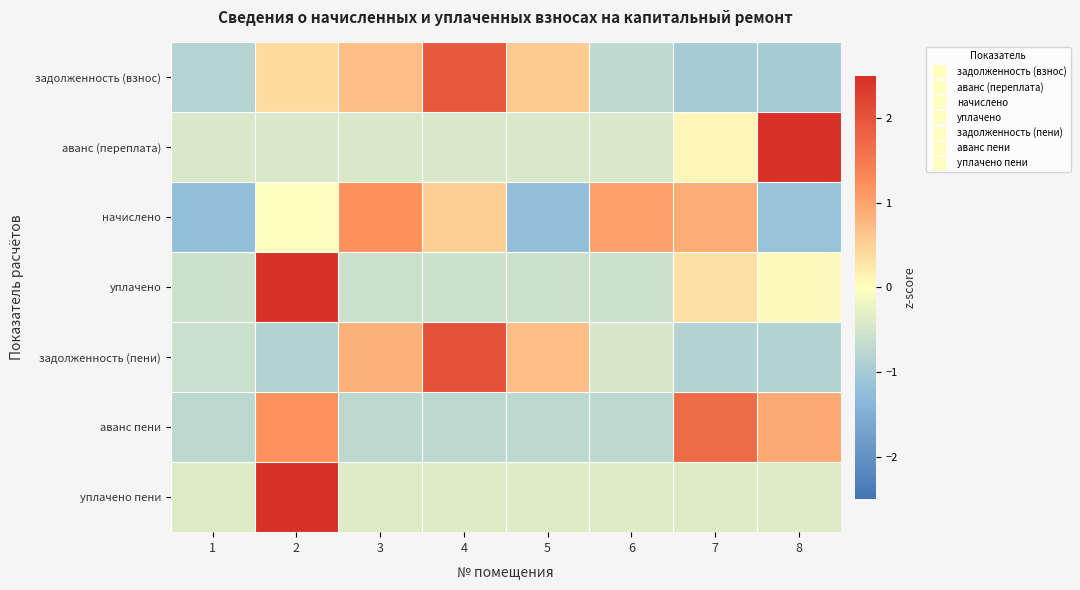

Reading left to right, extract all data points from this chart.

задолженность (взнос): 1=-0.8	2=0.4	3=0.7	4=1.9	5=0.6	6=-0.7	7=-1.0	8=-1.0
аванс (переплата): 1=-0.4	2=-0.4	3=-0.4	4=-0.4	5=-0.4	6=-0.4	7=0.1	8=2.6
начислено: 1=-1.2	2=0.0	3=1.2	4=0.5	5=-1.2	6=1.0	7=0.9	8=-1.2
уплачено: 1=-0.6	2=2.5	3=-0.6	4=-0.6	5=-0.6	6=-0.6	7=0.3	8=0.1
задолженность (пени): 1=-0.6	2=-0.8	3=0.9	4=2.0	5=0.7	6=-0.5	7=-0.8	8=-0.8
аванс пени: 1=-0.8	2=1.2	3=-0.8	4=-0.8	5=-0.8	6=-0.8	7=1.7	8=0.9
уплачено пени: 1=-0.4	2=2.6	3=-0.4	4=-0.4	5=-0.4	6=-0.4	7=-0.4	8=-0.4